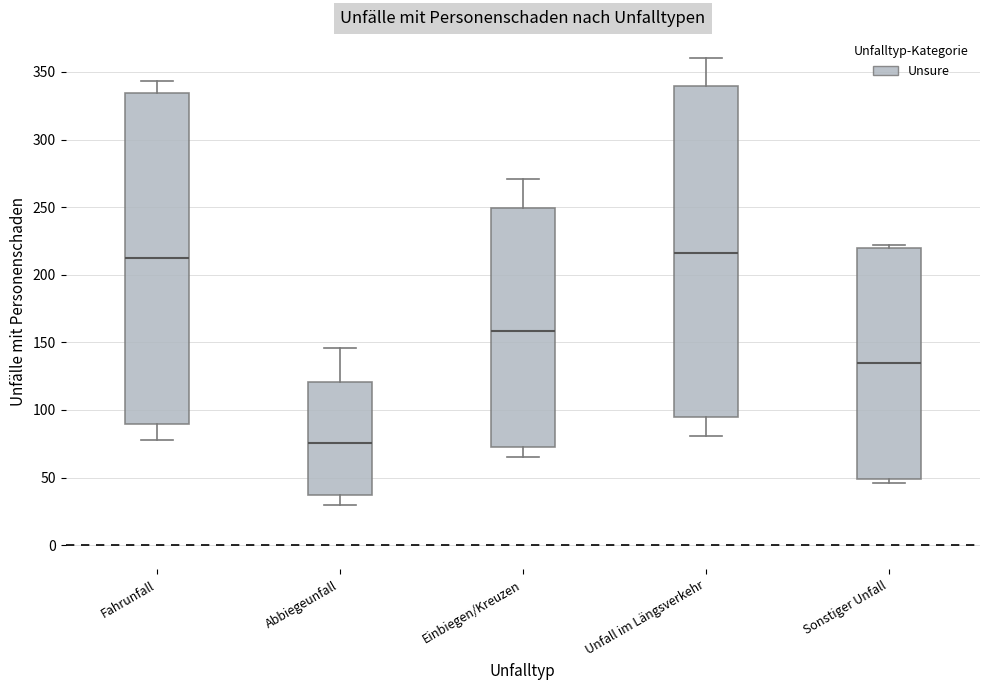

Which box's median line is the lowest?

Abbiegeunfall